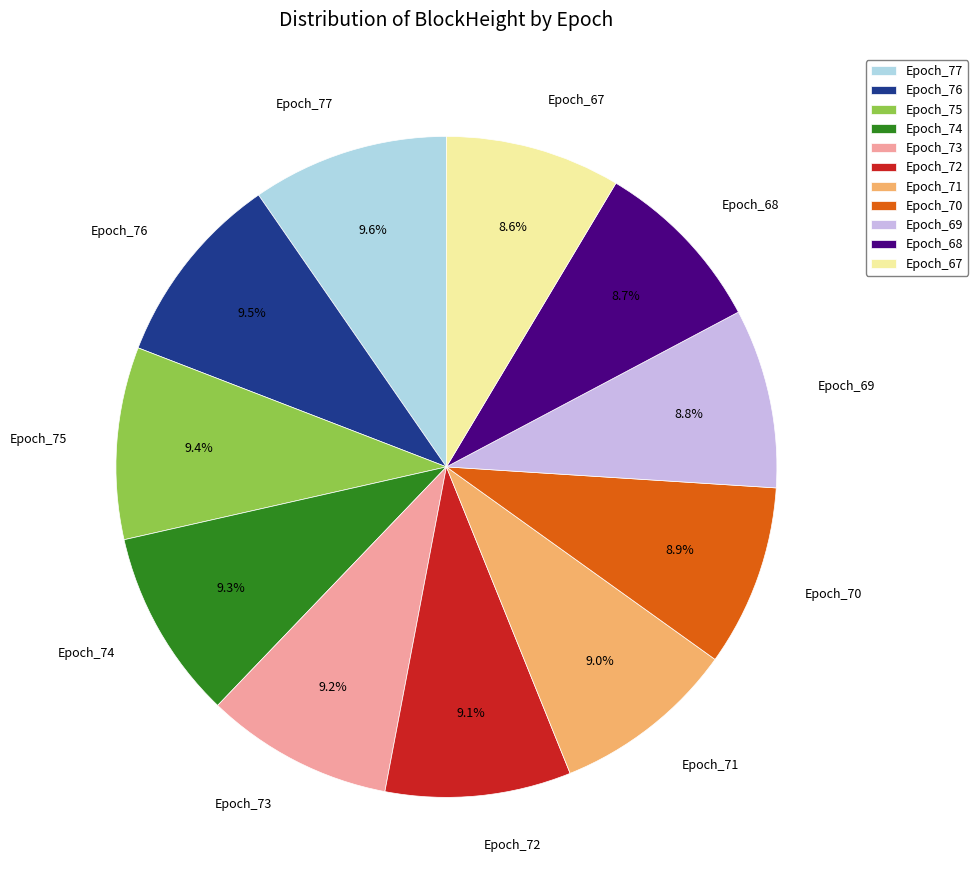

How much of the chart is everything except Epoch_68?

91.3%